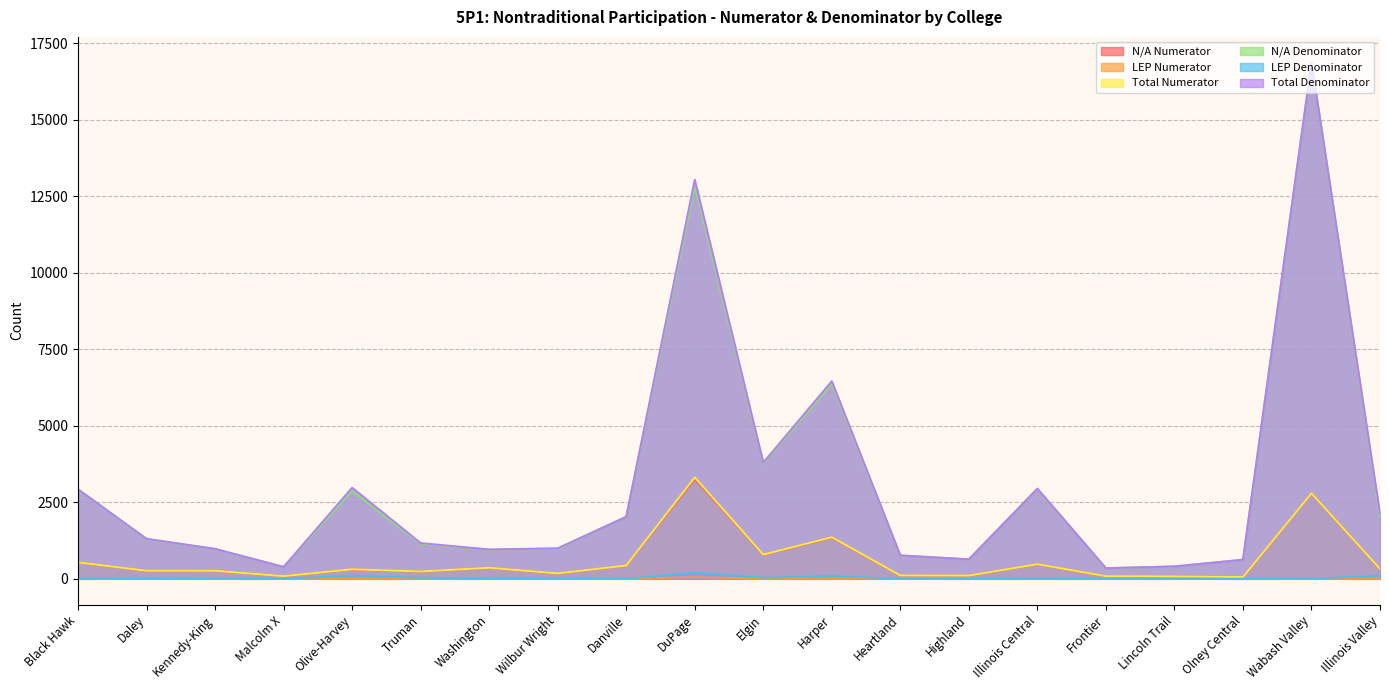

True or false: LEP Denominator has more than 1 points higher than both neighbors.

True